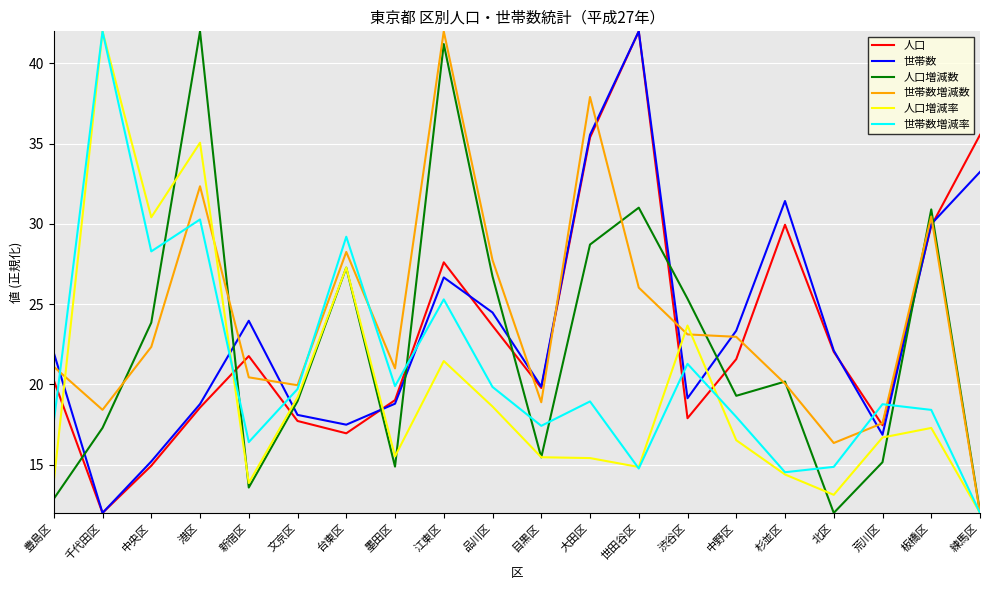

True or false: 世帯数 has a value of 26.9 at 墨田区.

False